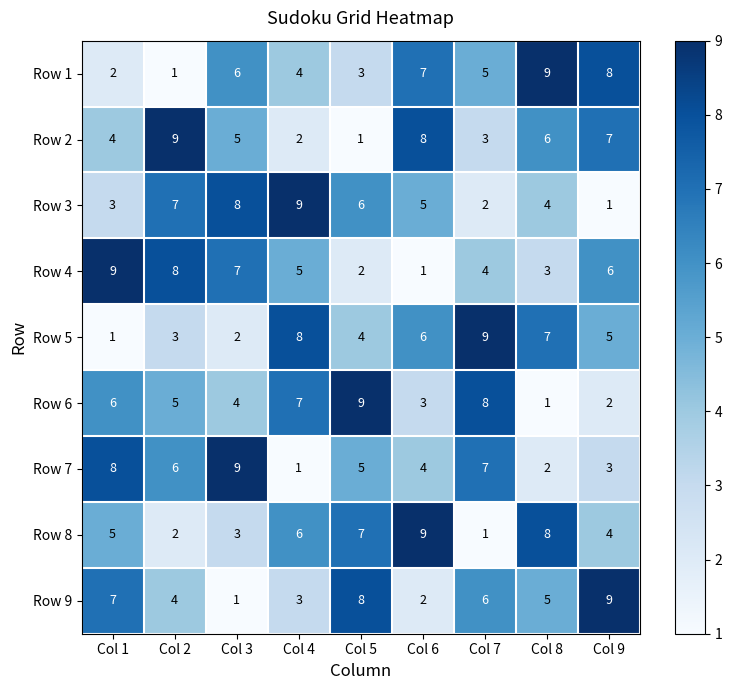

What is the difference between the second highest and second lowest values in the Row 1 series?

6